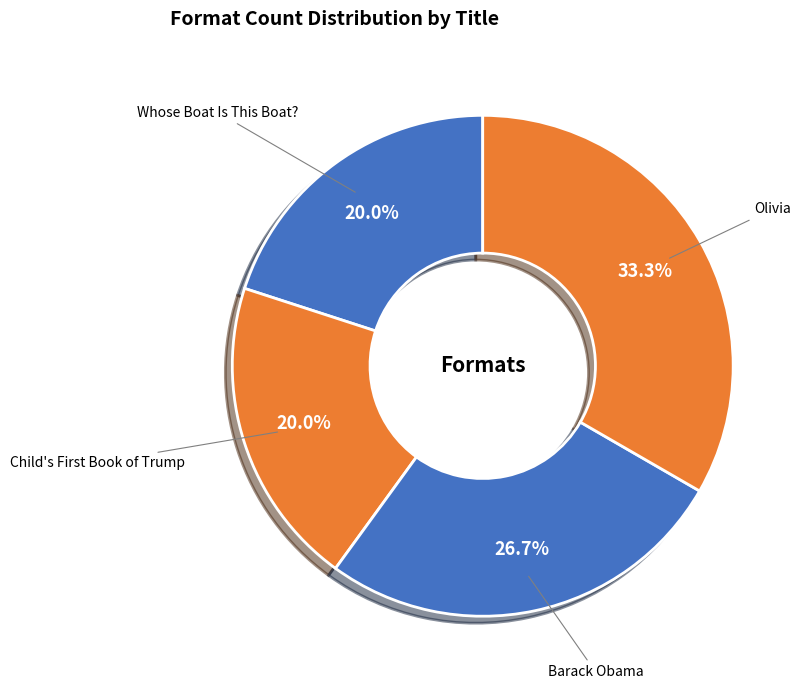

Which category has the biggest portion of the pie?

Olivia